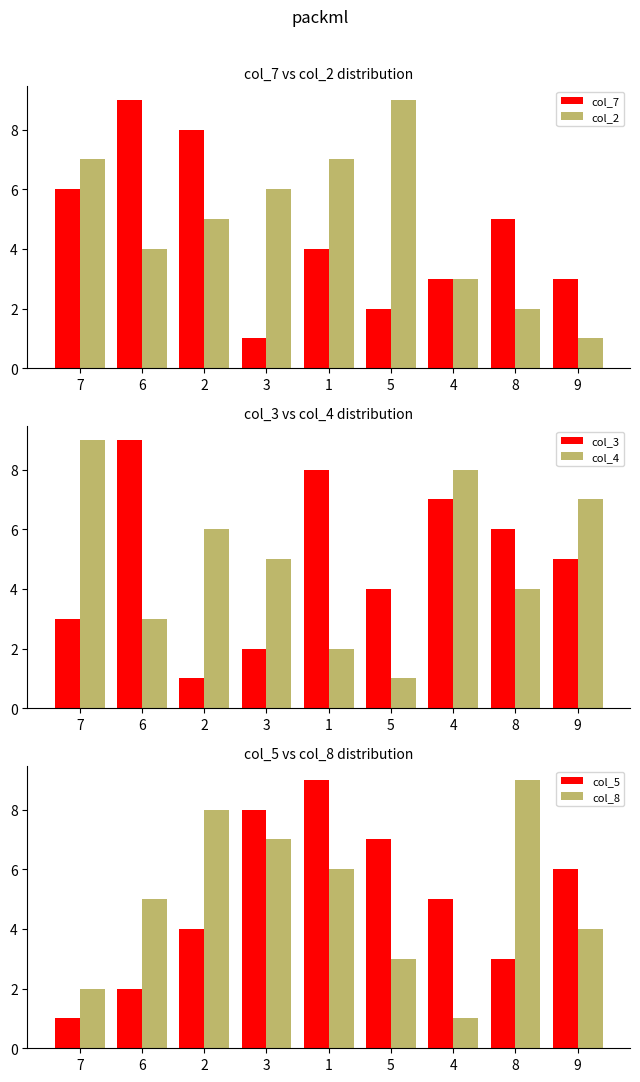

What are all the series names shown in the legend?

col_7, col_2, col_3, col_4, col_5, col_8